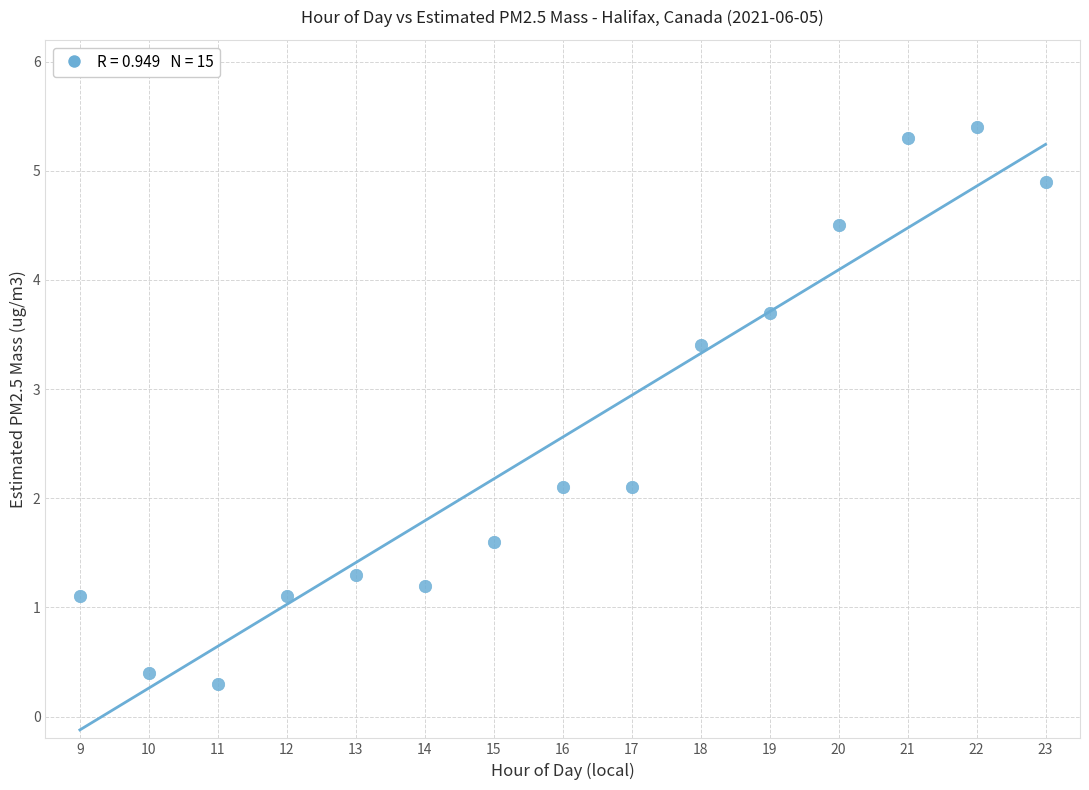

What is the range of X values (max minus min)?

14.0